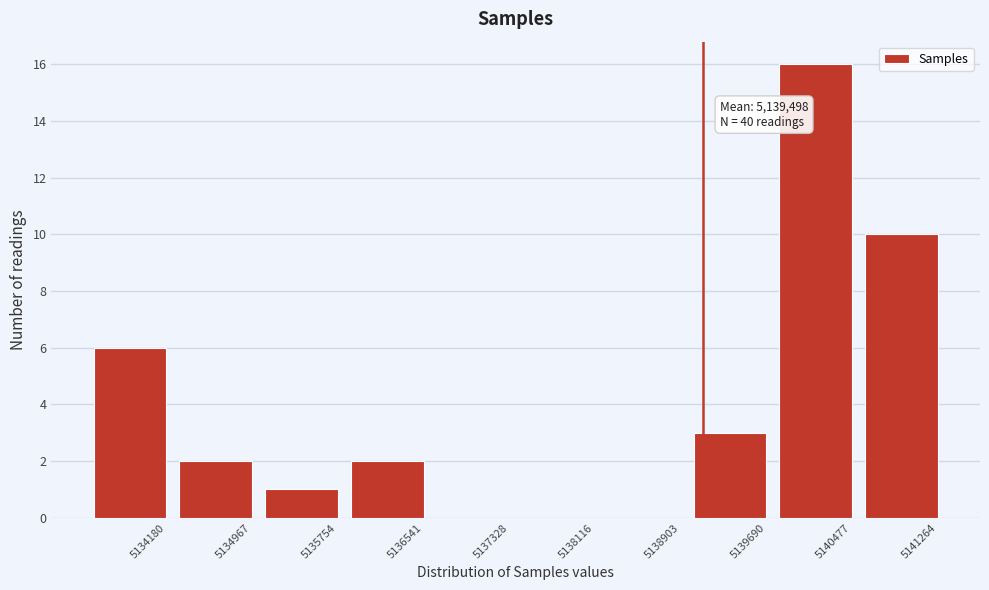

Reading left to right, extract all data points from this chart.

5134180=6	5134967=2	5135754=1	5136541=2	5137328=0	5138116=0	5138903=0	5139690=3	5140477=16	5141264=10